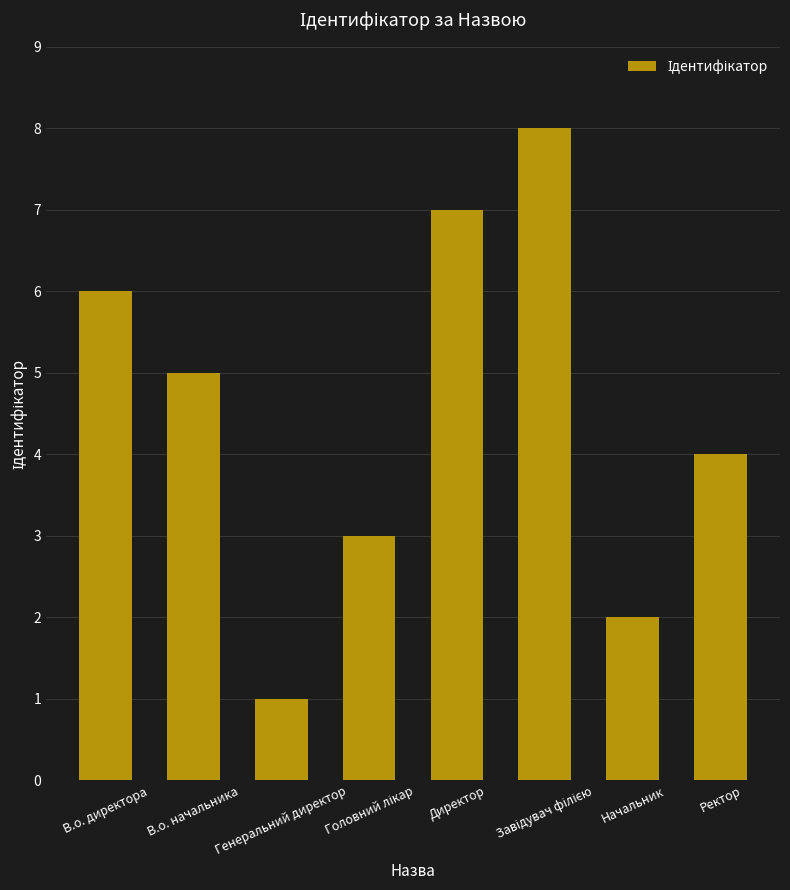

How many bars are there in total?

8